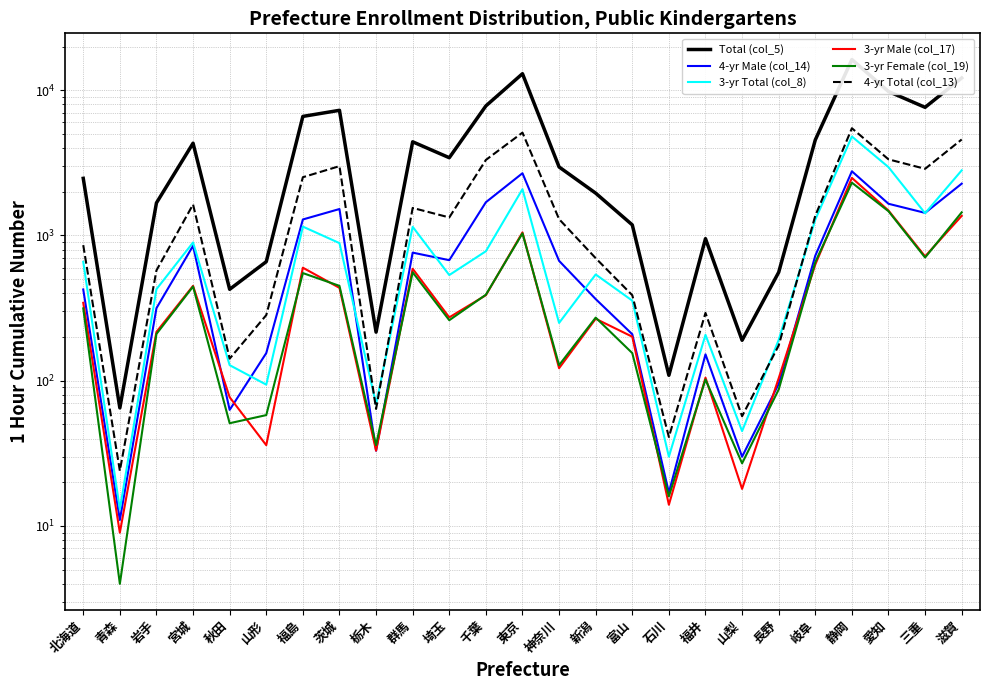

What is the sum of all 3-yr Male (col_17) values?

12024